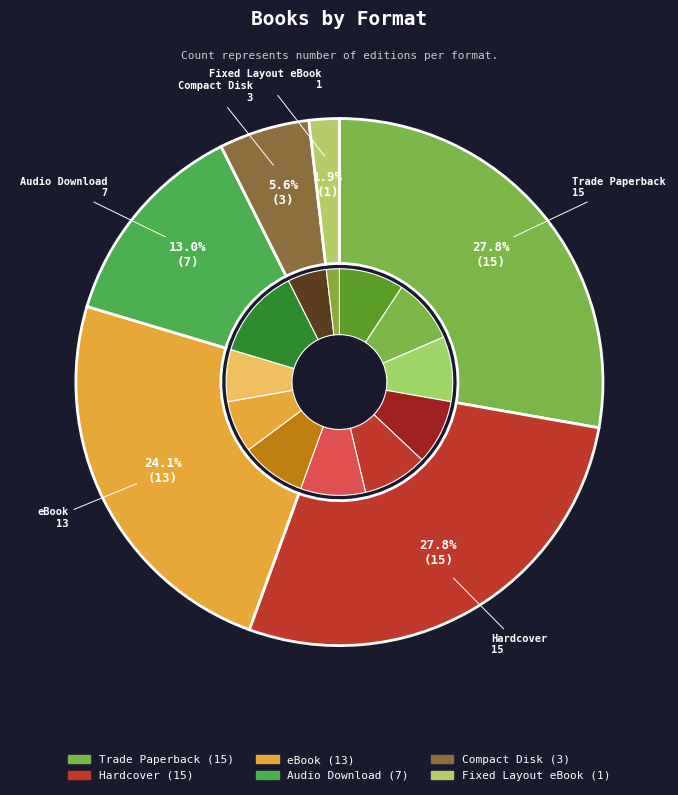

Which has a higher value, Hardcover or Compact Disk?

Hardcover